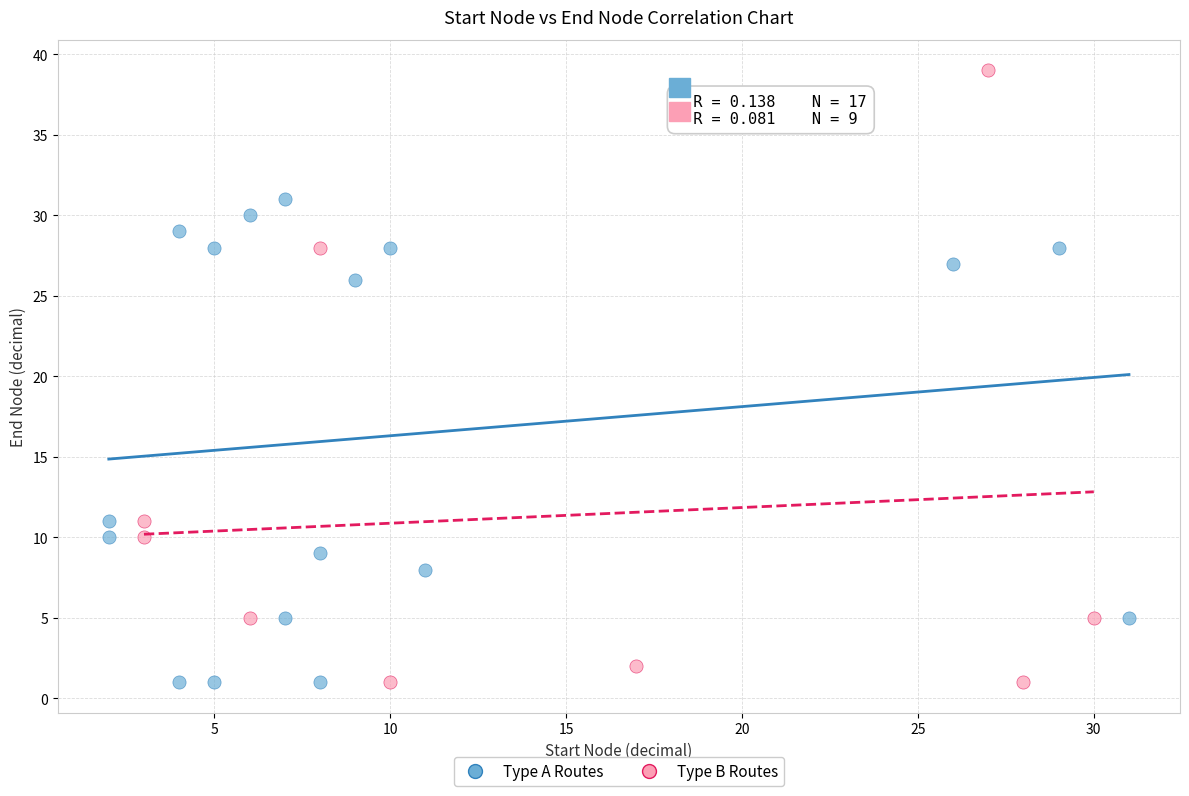

Which series reaches the maximum Y coordinate?

Type B Routes